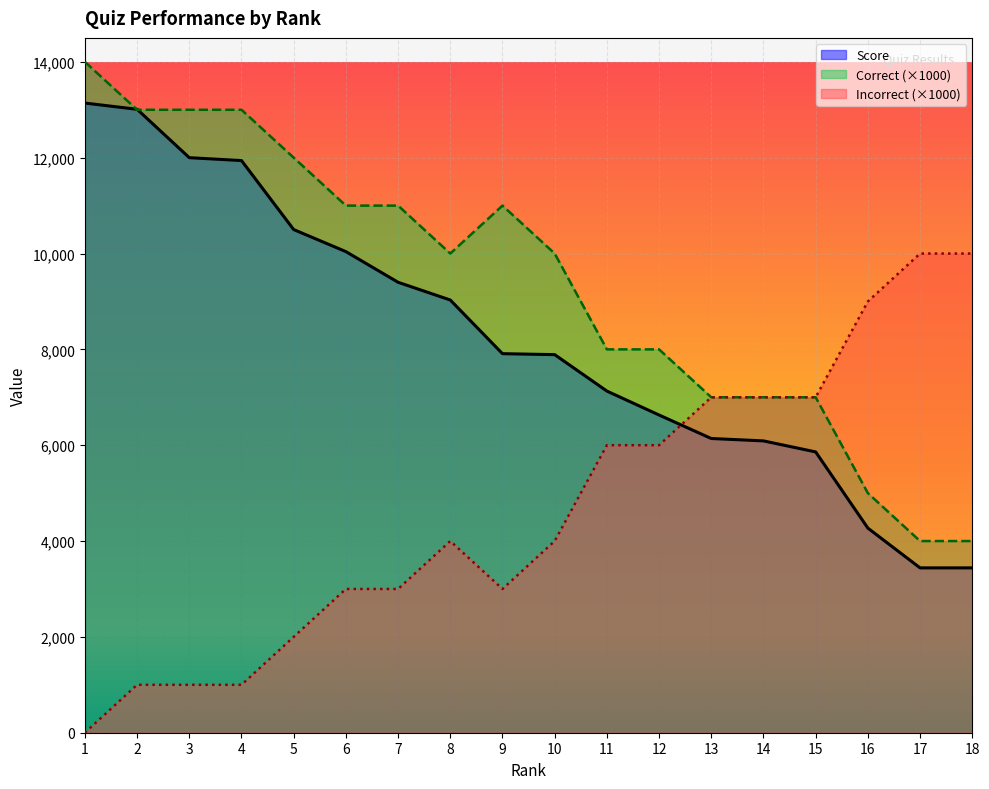

Which series has the largest range (max minus min)?

Correct